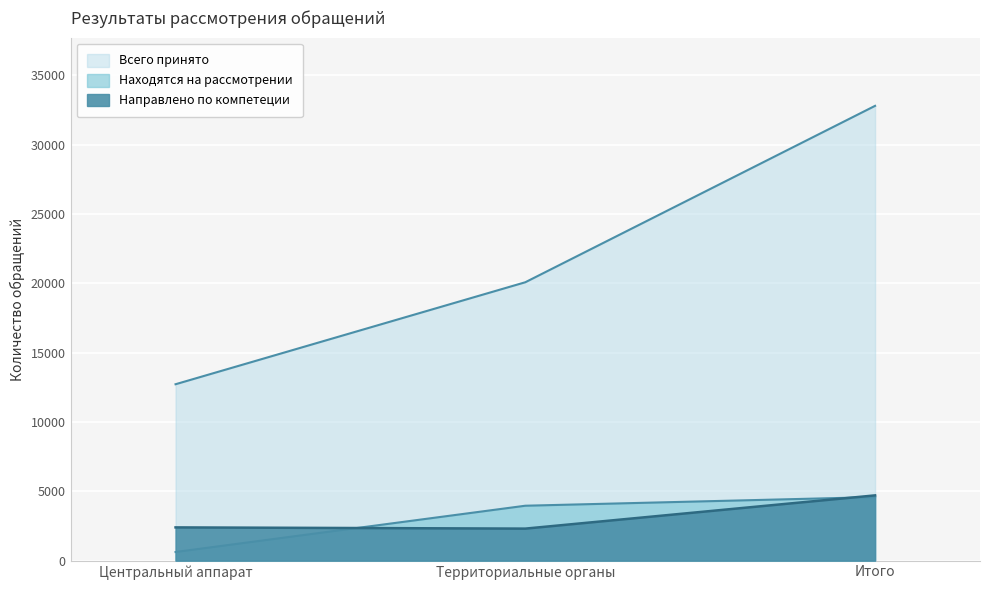

Where does the Всего принято series first go above 20074?

Итого